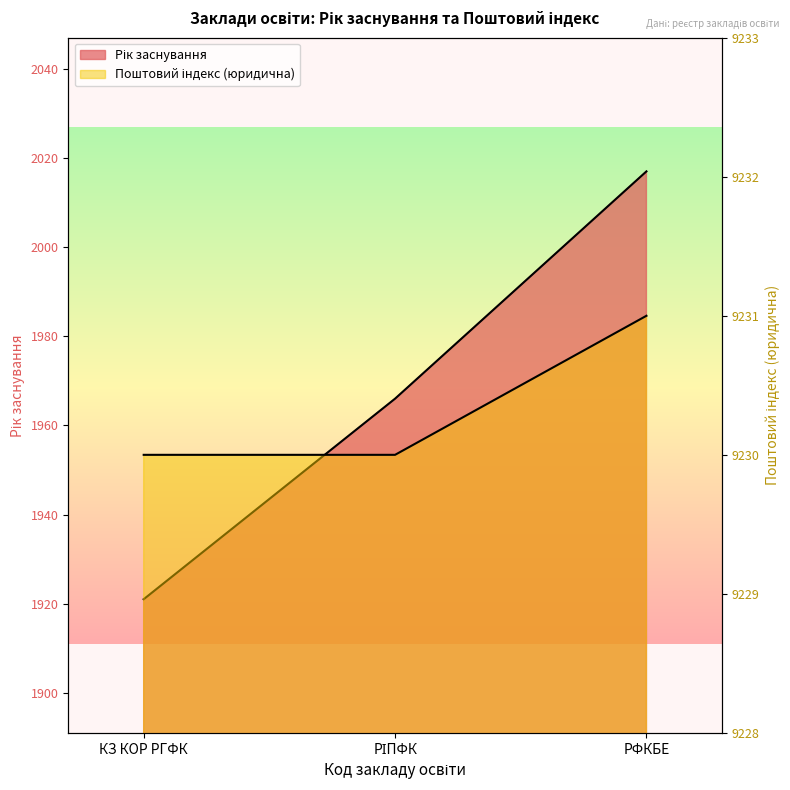

What is the difference between the maximum and second lowest values in the Поштовий індекс (юридична) series?

1